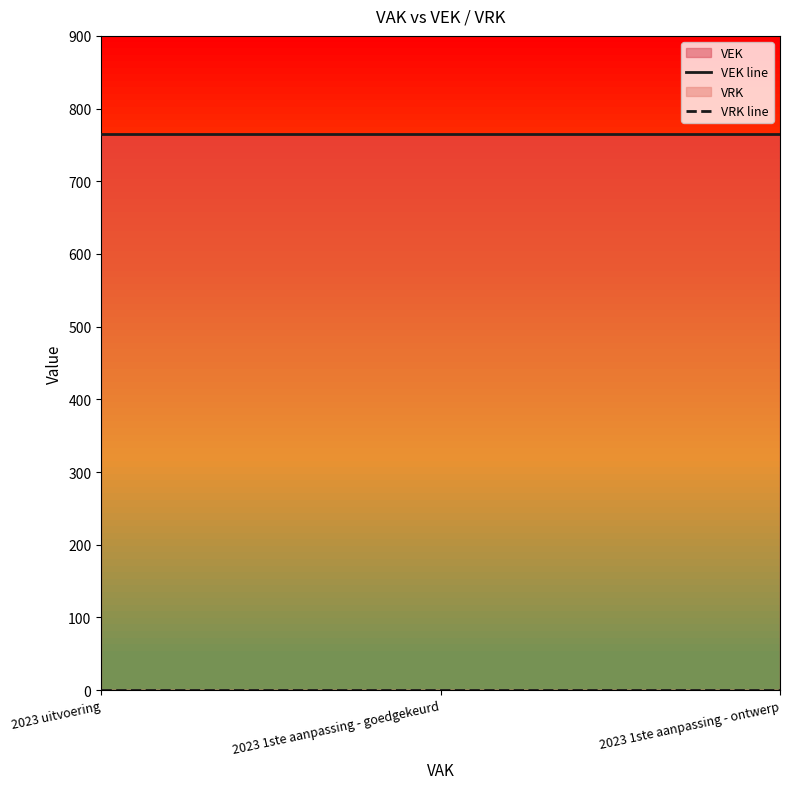

What is the total value across all series at 2023 uitvoering?

765